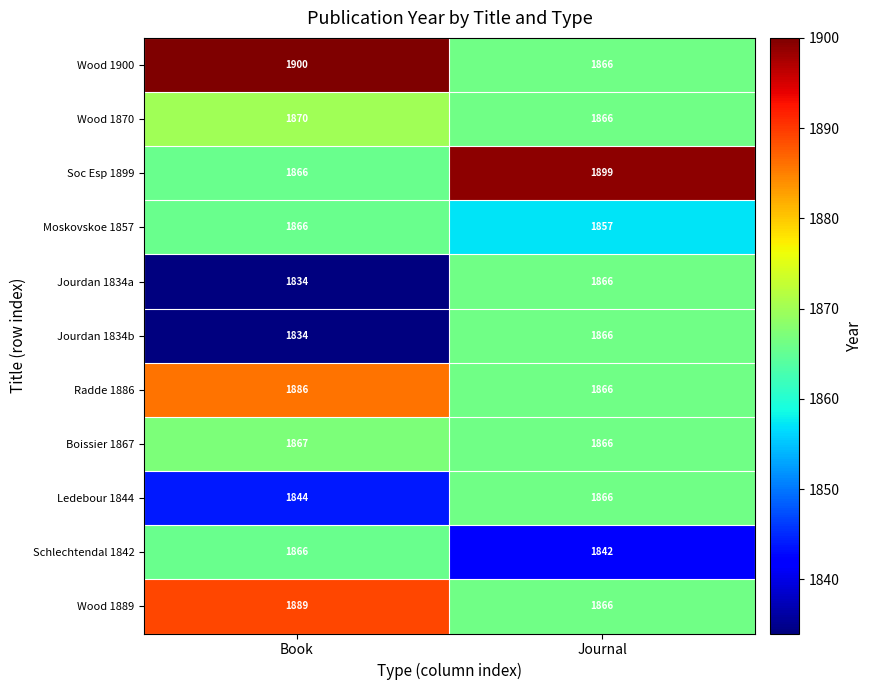

What is the lowest value of the Ledebour 1844 series?

1844